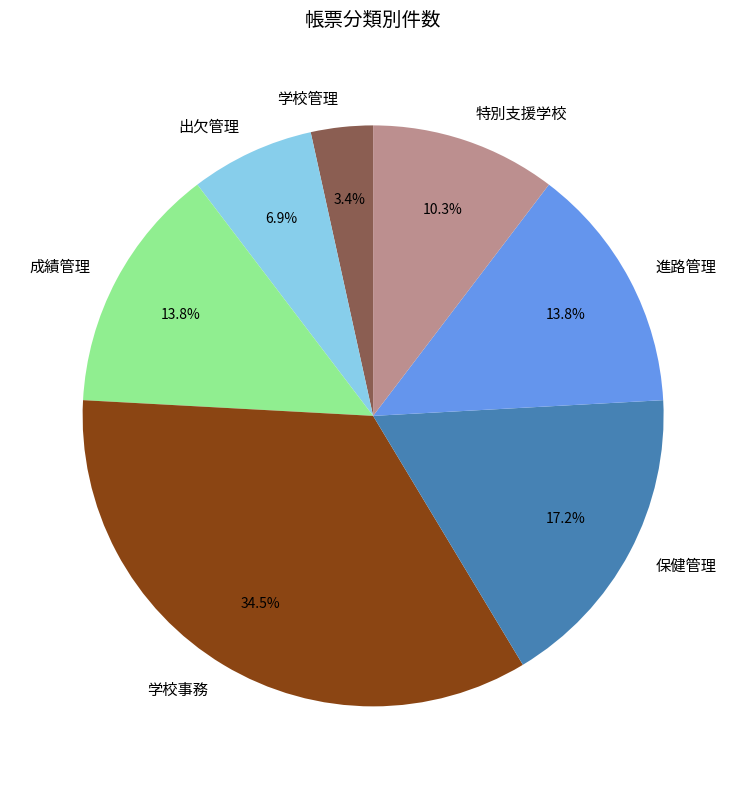

What percentage is the 学校管理 slice, to the nearest percent?

3%